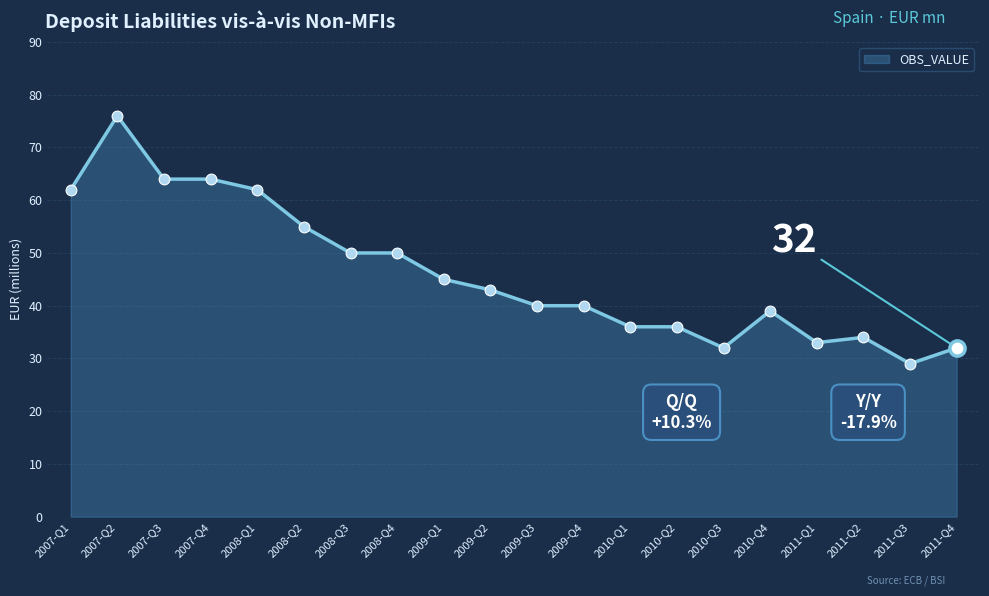

Approximately how many times larger is the value at 2011-Q3 compared to 2010-Q4?

0.7